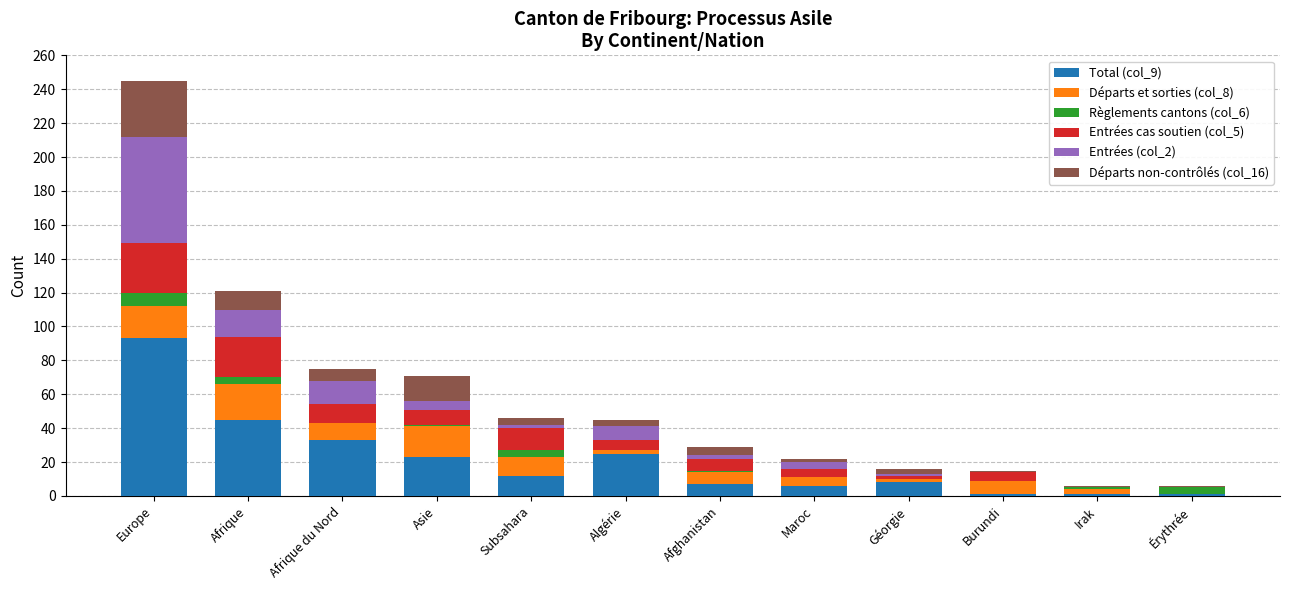

At which label does Total (col_9) reach its peak?

Europe